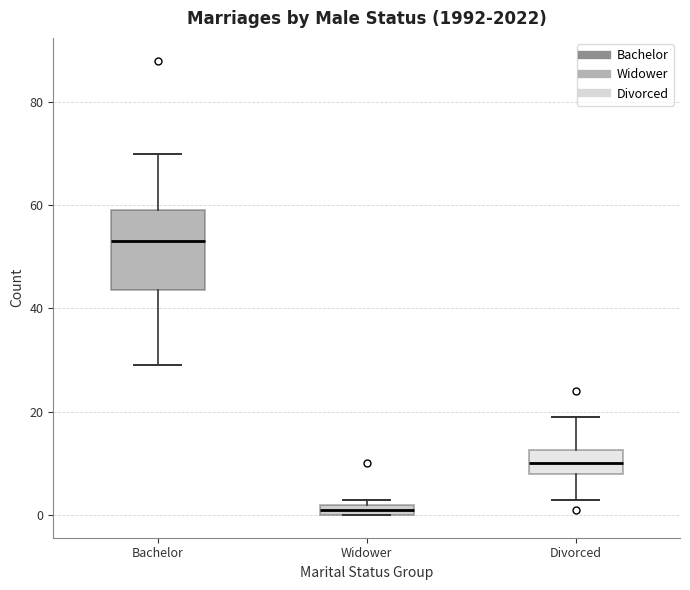

Where does the lower whisker of the box for Bachelor end on the y-axis? The values are not printed on the chart, so give them approximately, as read against the axis.

30